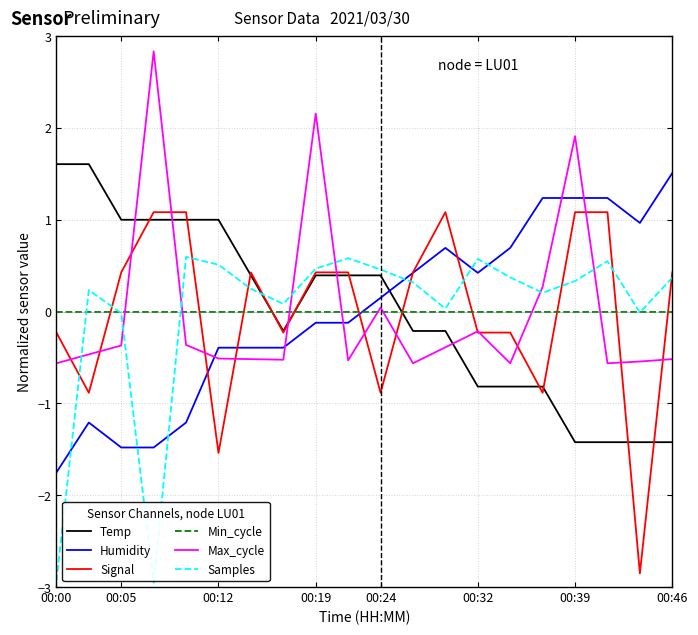

What is the smallest value displayed?

-3.0